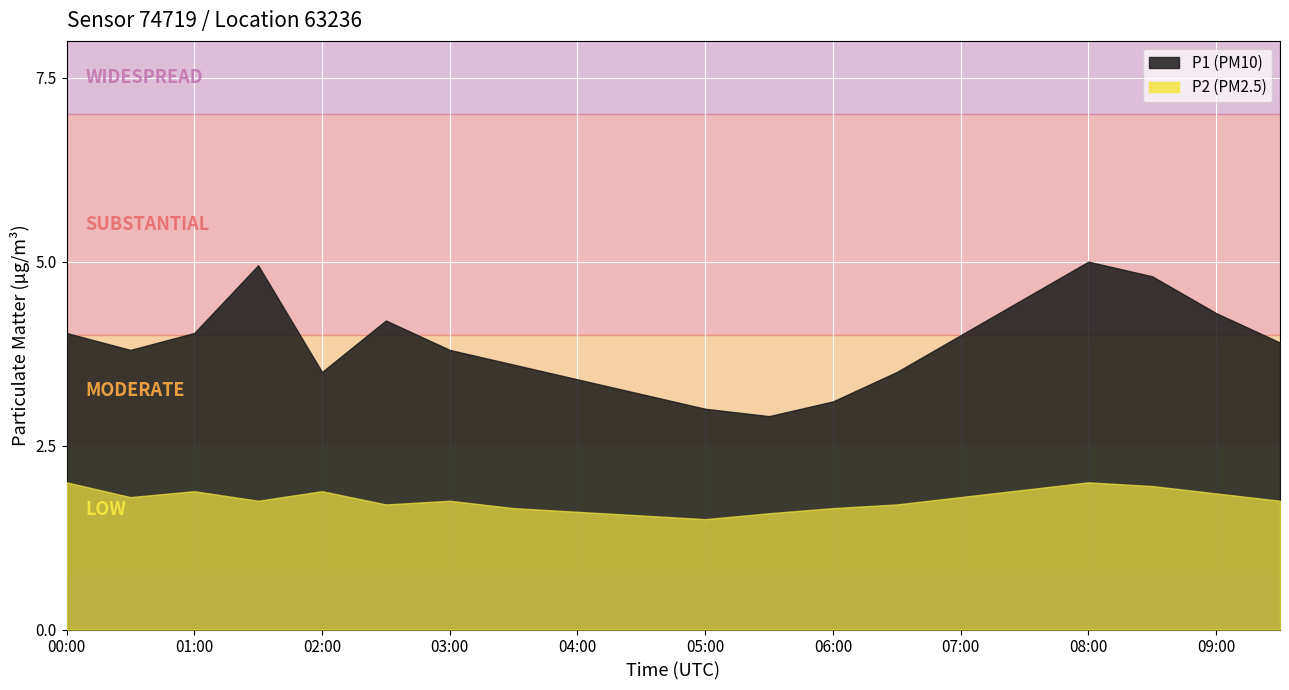

What is the value of the P2 point at the 12th from the left?

1.6